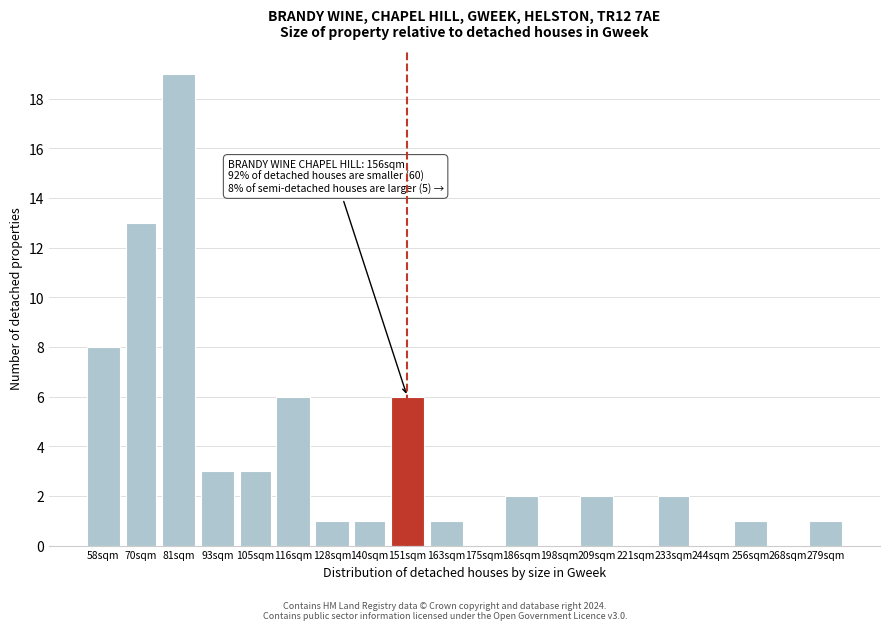

The chart shows a value of 19 at 81sqm. True or false?

True